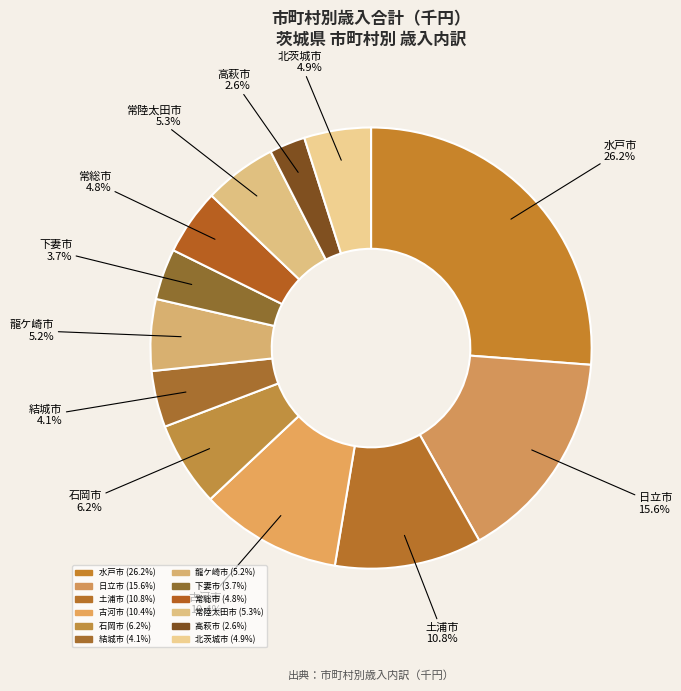

How many slices are in this pie chart?

12